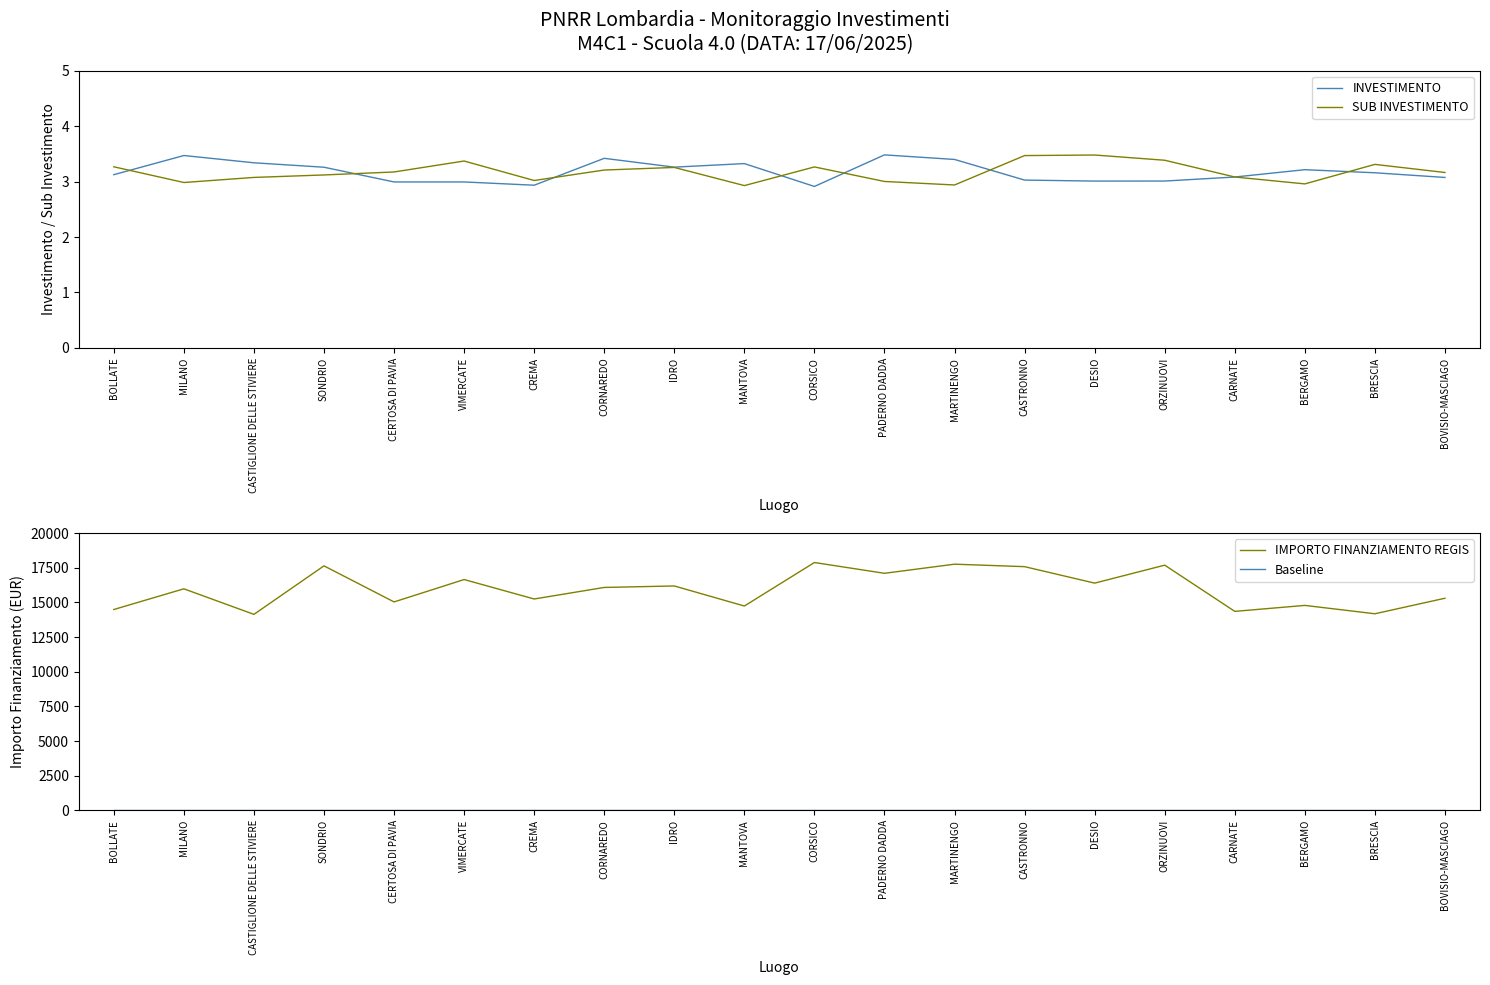

Rank the series at BRESCIA from lowest to highest value.

Baseline, INVESTIMENTO, SUB INVESTIMENTO, IMPORTO FINANZIAMENTO REGIS